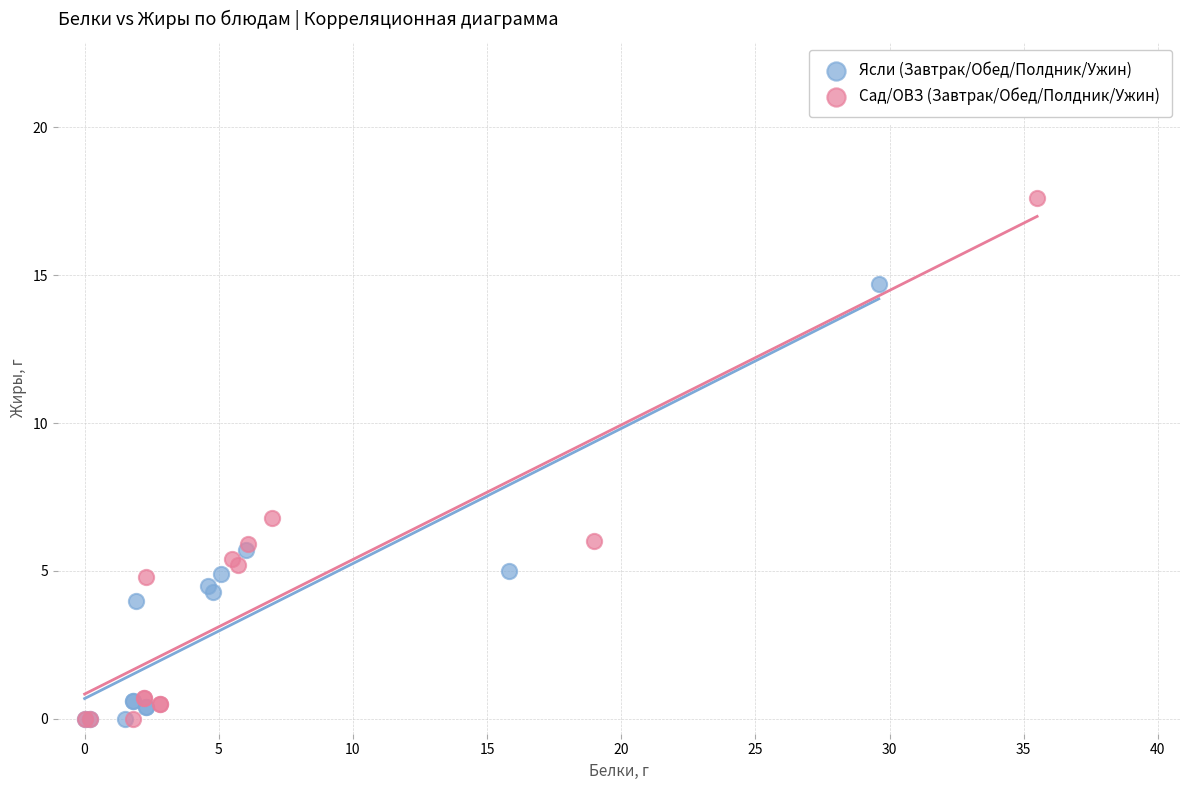

Which series reaches the maximum Y coordinate?

Сад/ОВЗ (Завтрак/Обед/Полдник/Ужин)